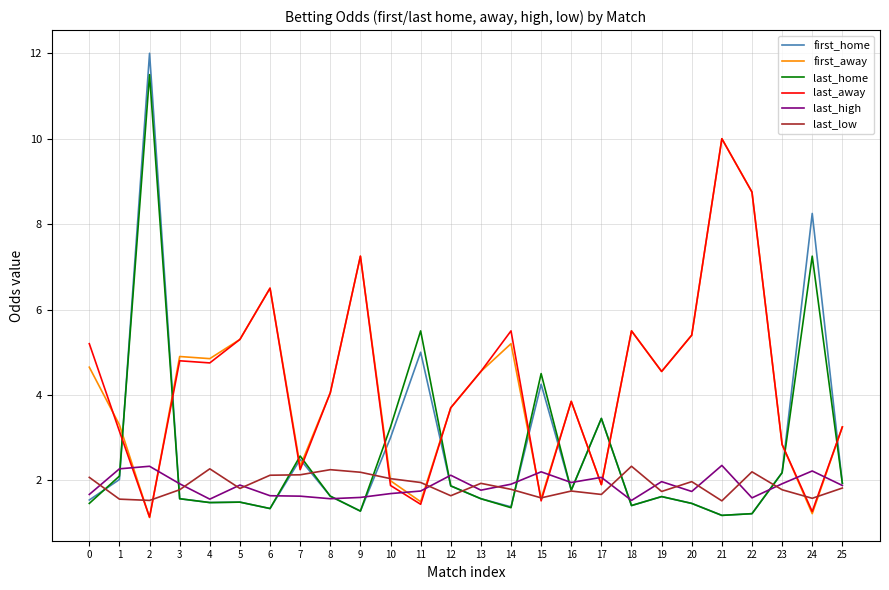

At which category is the sum across all series the highest?

2